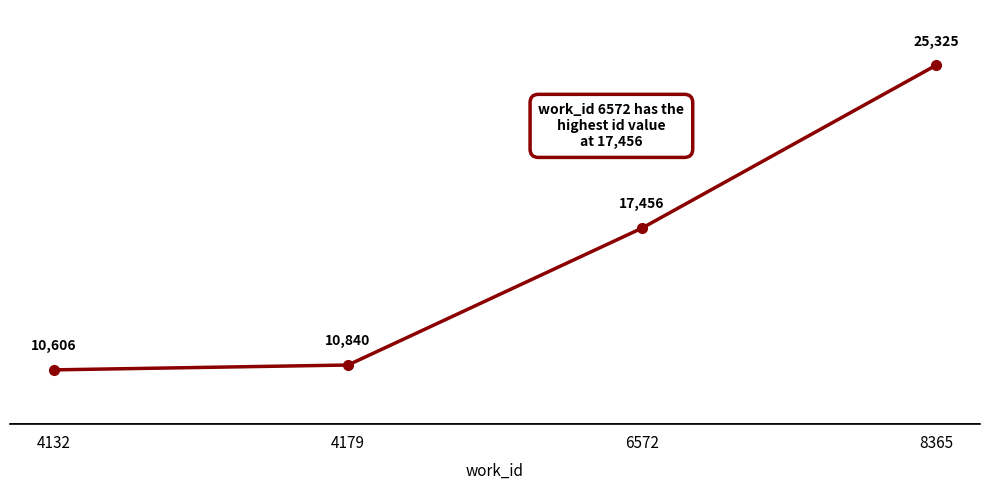

True or false: the data shows 10840 at 4179.

True